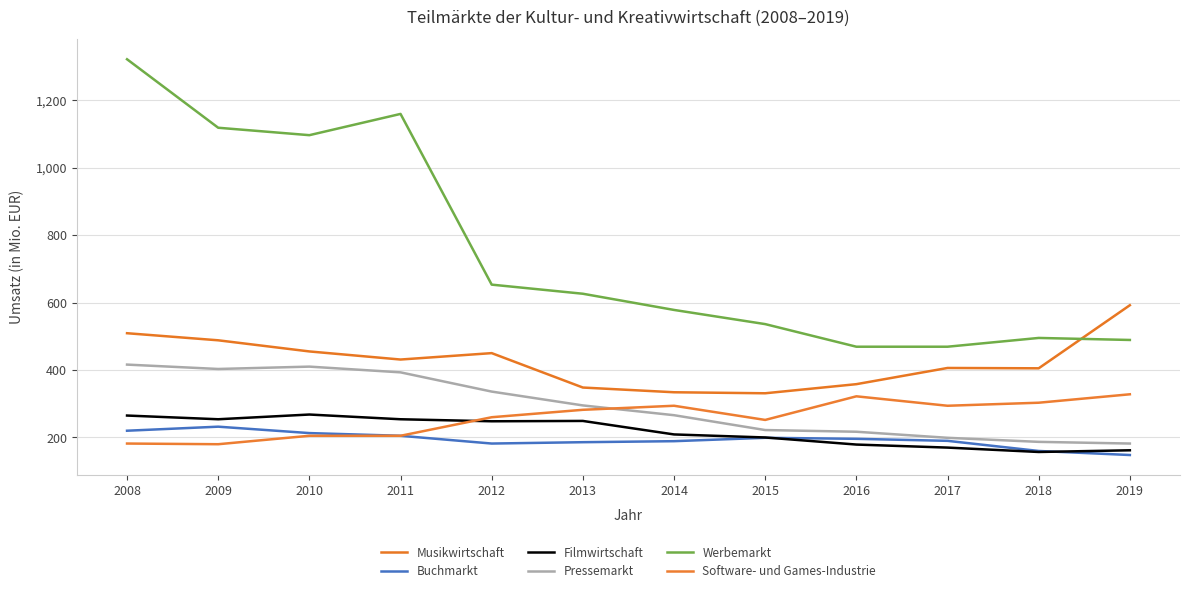

What is the difference between the second highest and second lowest values in the Werbemarkt series?

690